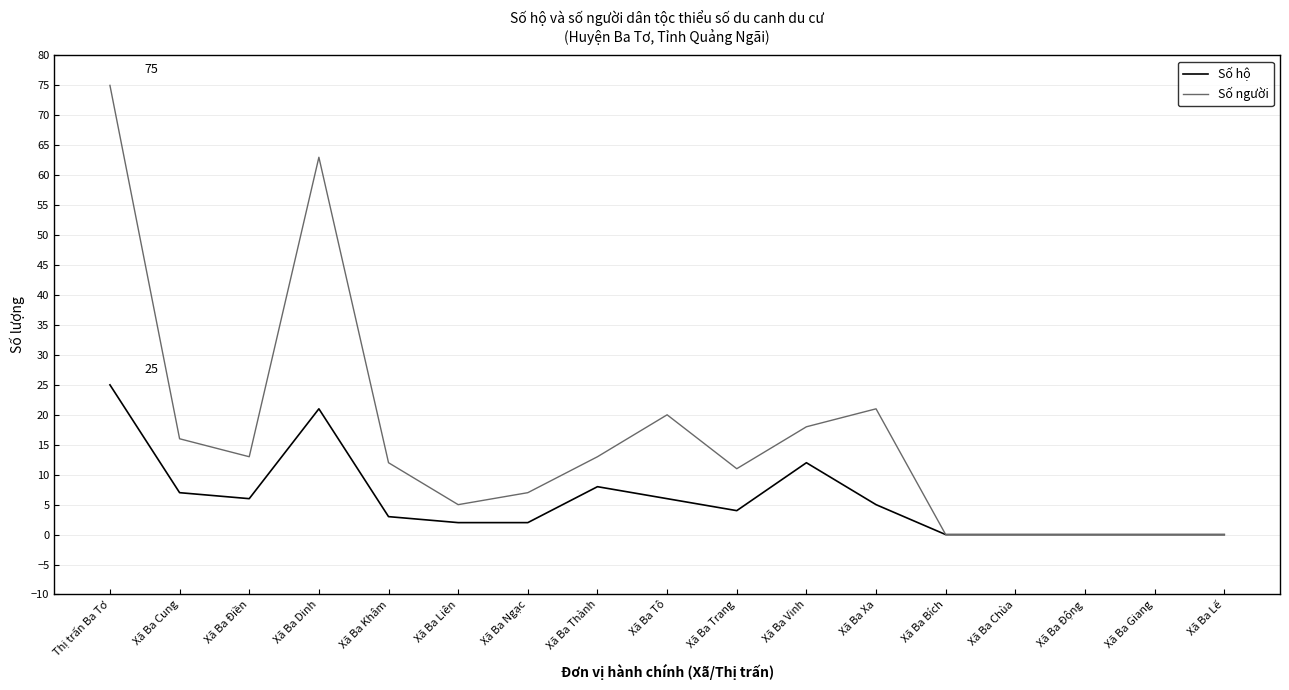

Is it true that Số hộ equals 21 at Xã Ba Dinh?

True